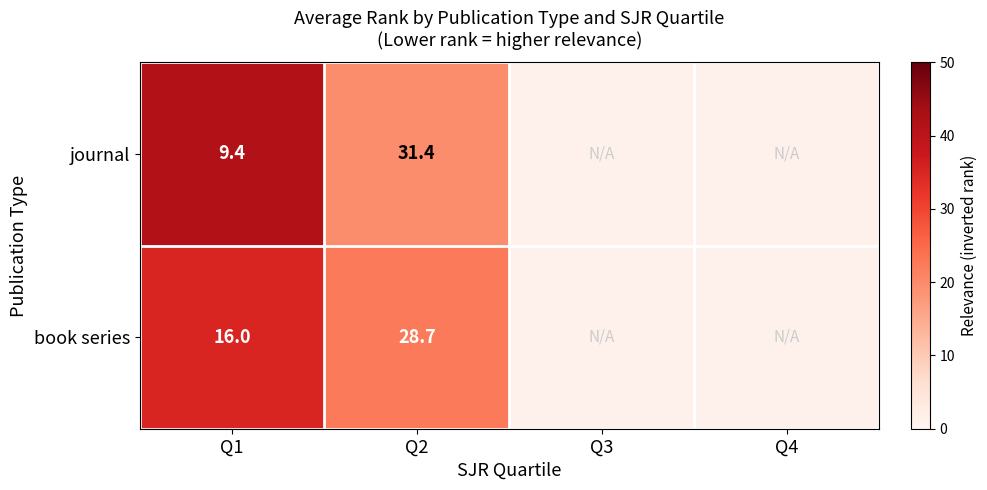

How many distinct data groups are displayed?

2